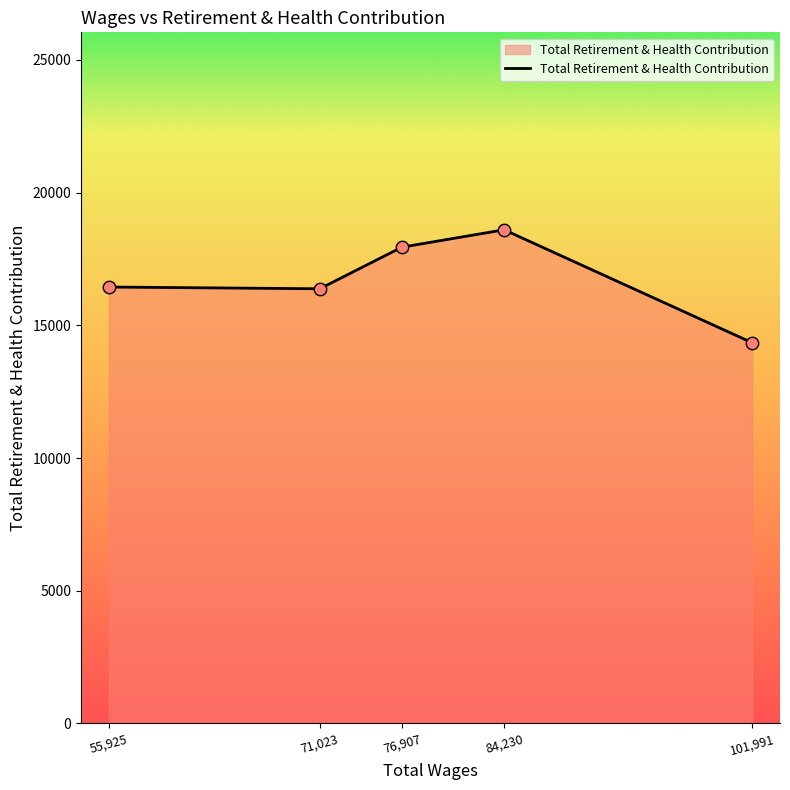

What is the change in value from 55,925 to 101,991?

-2097